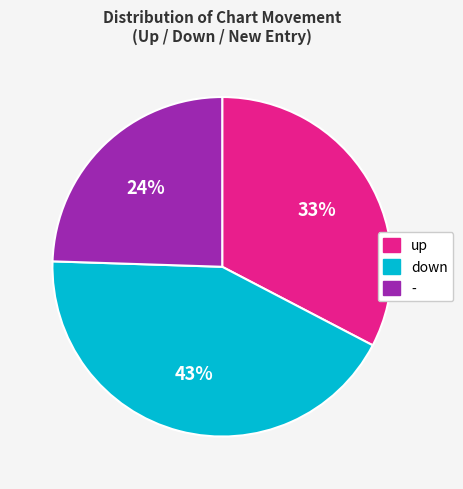

What is the largest slice in the pie chart?

down